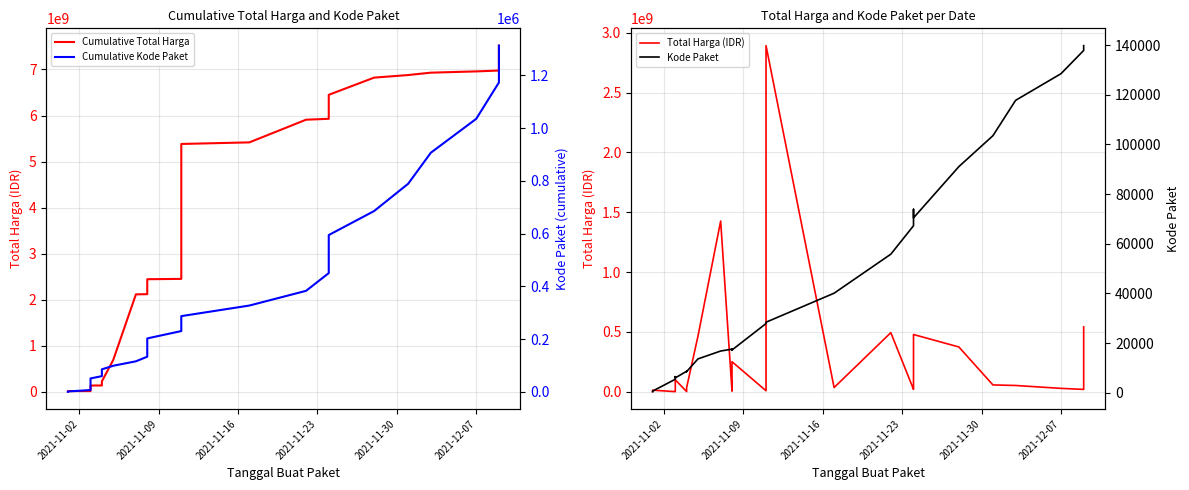

Where is the first local maximum for Total Harga (IDR)?

2021-11-09